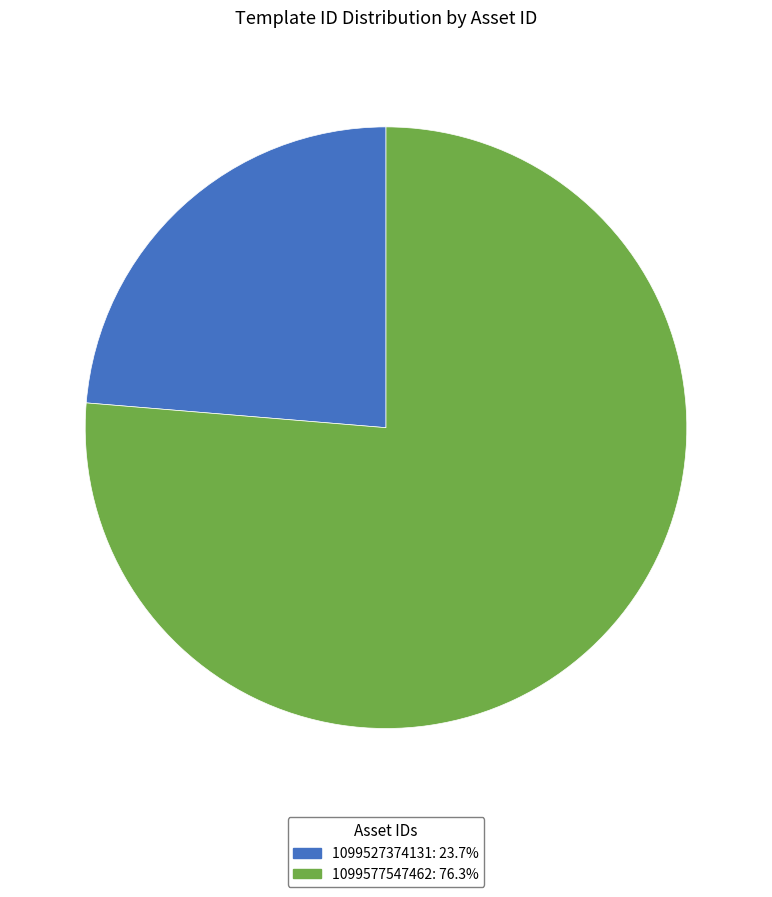

Do 1099577547462: 76.3% and 1099527374131: 23.7% together represent more than half of the pie?

Yes